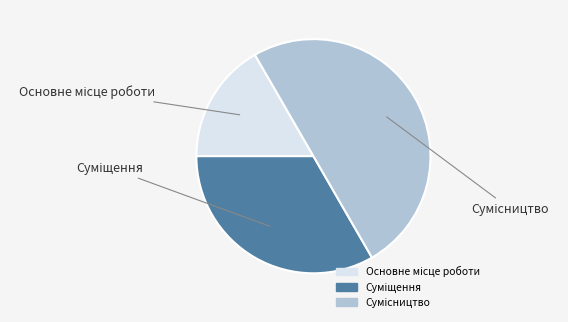

How many segments does this pie chart have?

3